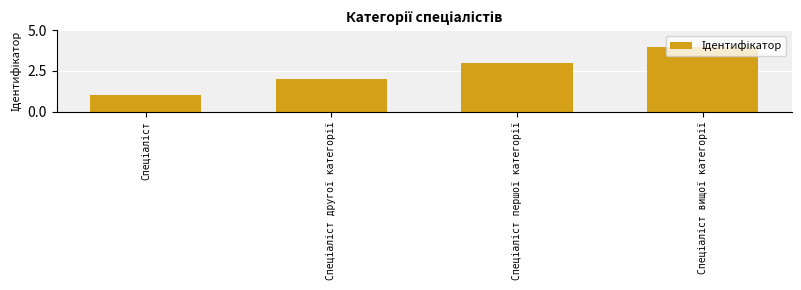

What is the difference between the second highest and minimum values?

2